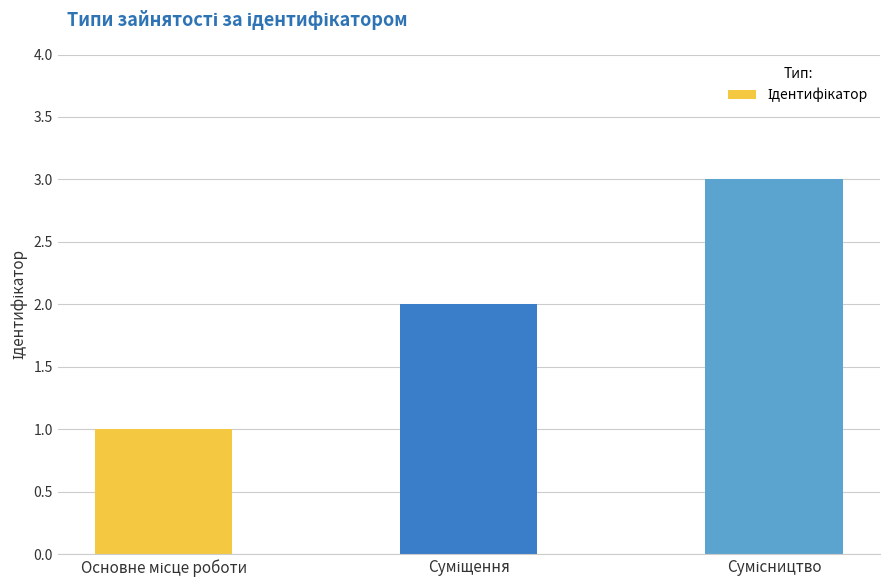

What is the greatest value displayed?

3